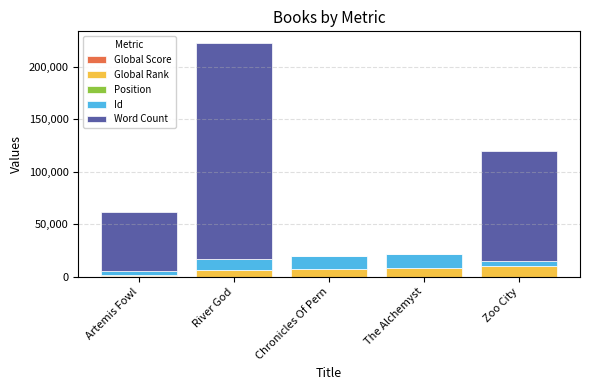

Does the chart contain stacked bars?

Yes